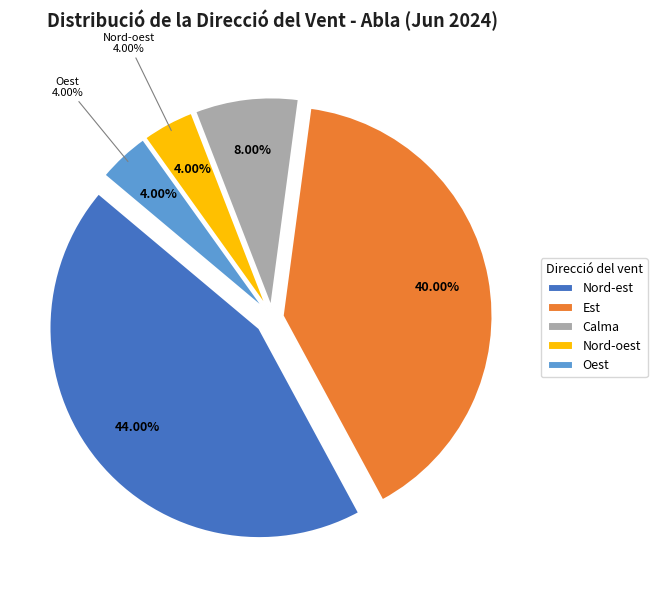

How many slices are in this pie chart?

5